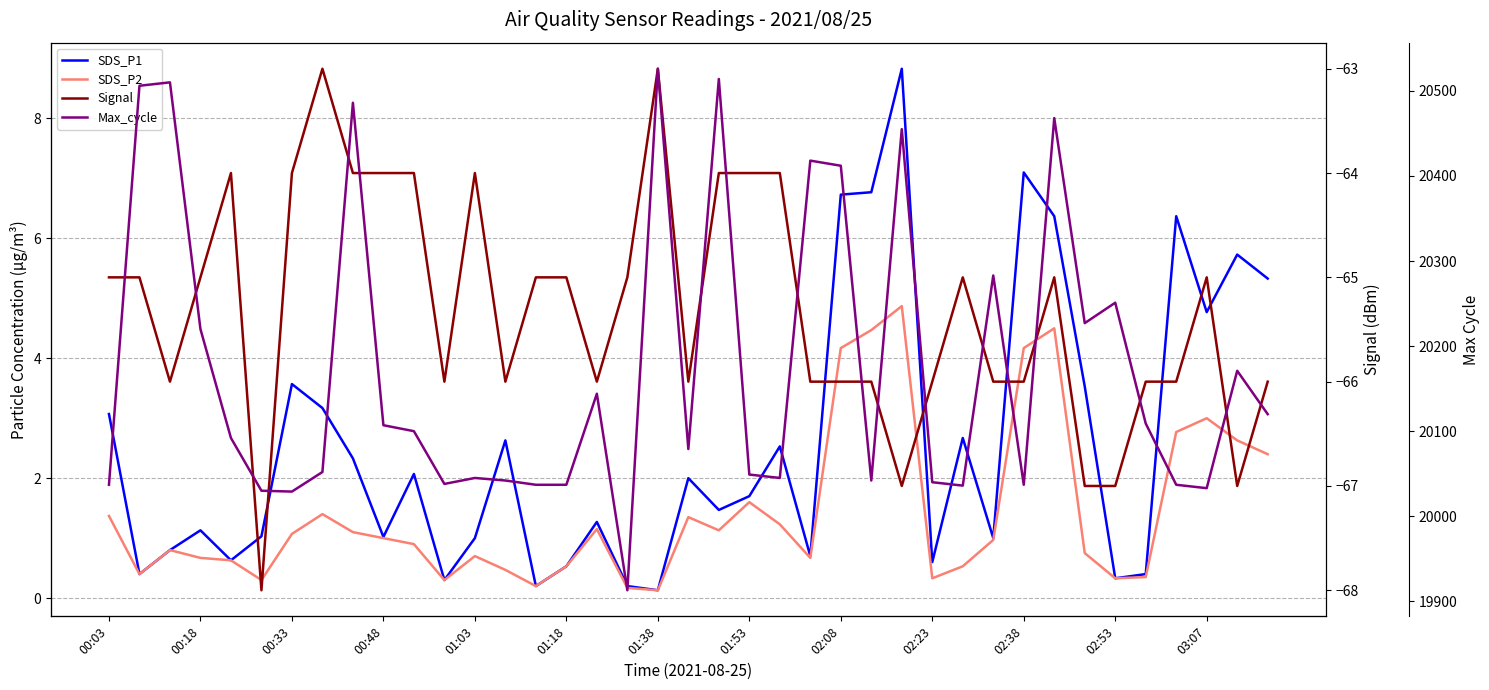

Rank the series at 22 from lowest to highest value.

Signal, SDS_P2, SDS_P1, Max_cycle